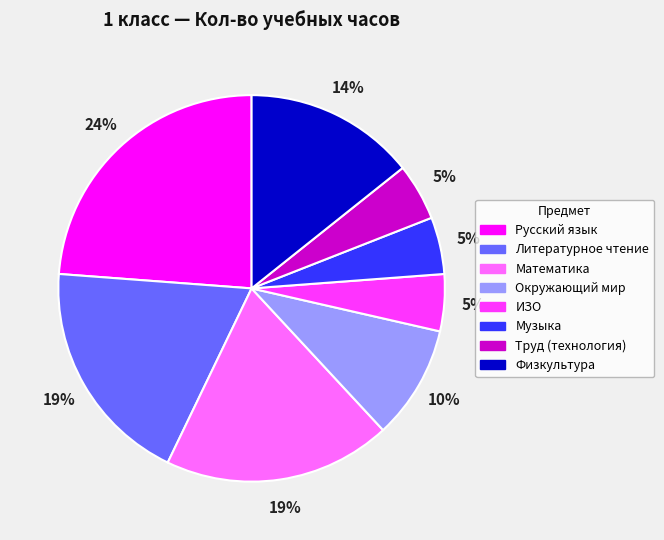

Does Музыка account for over 50% of the chart?

No